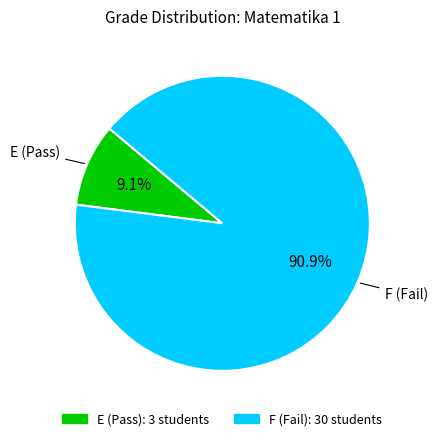

Does any single category account for the majority?

Yes